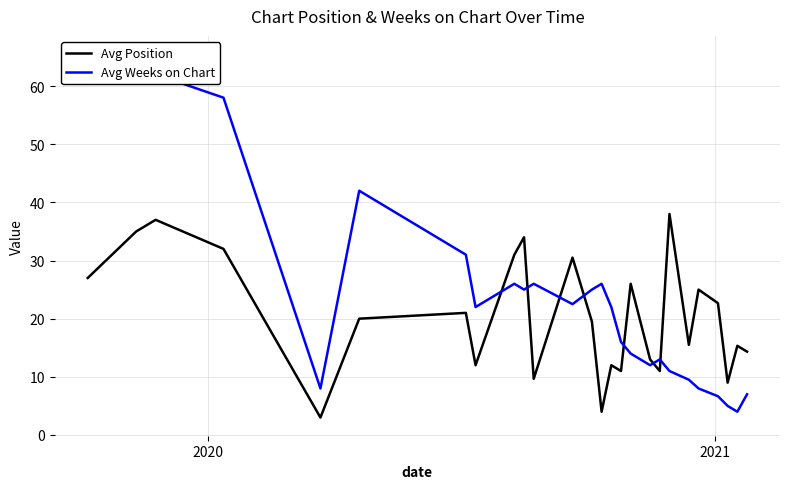

What is the minimum value for Avg Position?

3.0